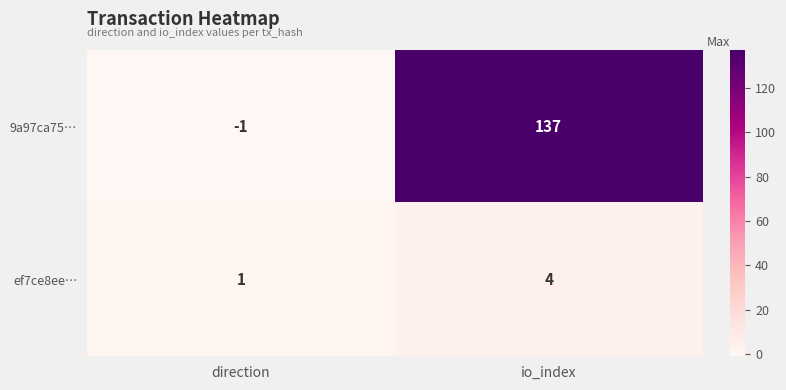

Reading left to right, what are all the values shown in this chart?

9a97ca75…: -1	137
ef7ce8ee…: 1	4